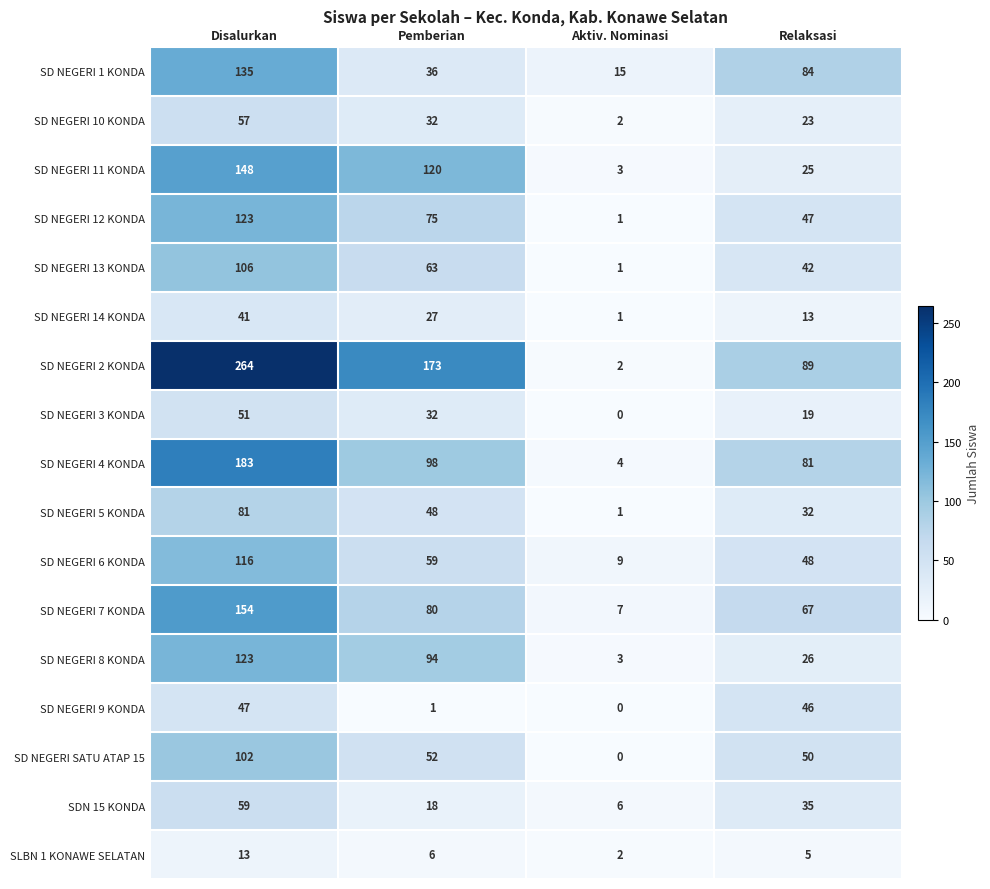

At Relaksasi, list the series in order from smallest to largest.

SLBN 1 KONAWE SELATAN, SD NEGERI 14 KONDA, SD NEGERI 3 KONDA, SD NEGERI 10 KONDA, SD NEGERI 11 KONDA, SD NEGERI 8 KONDA, SD NEGERI 5 KONDA, SDN 15 KONDA, SD NEGERI 13 KONDA, SD NEGERI 9 KONDA, SD NEGERI 12 KONDA, SD NEGERI 6 KONDA, SD NEGERI SATU ATAP 15, SD NEGERI 7 KONDA, SD NEGERI 4 KONDA, SD NEGERI 1 KONDA, SD NEGERI 2 KONDA